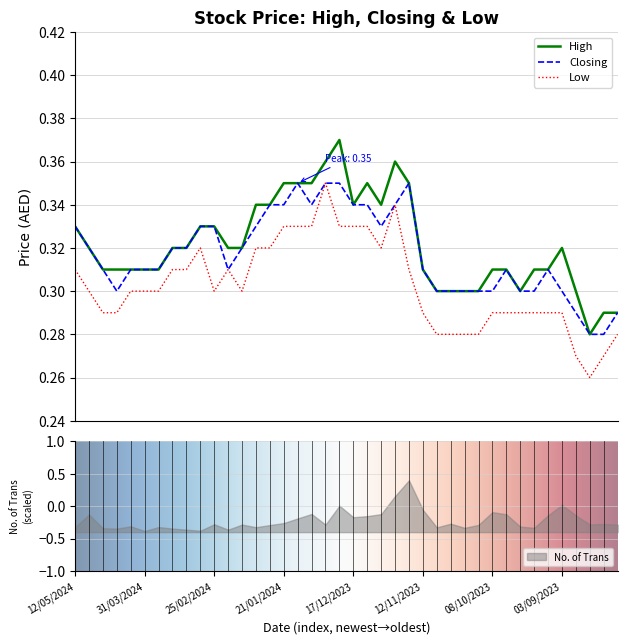

Is it true that High equals 0.5 at 19/11/2023?

False